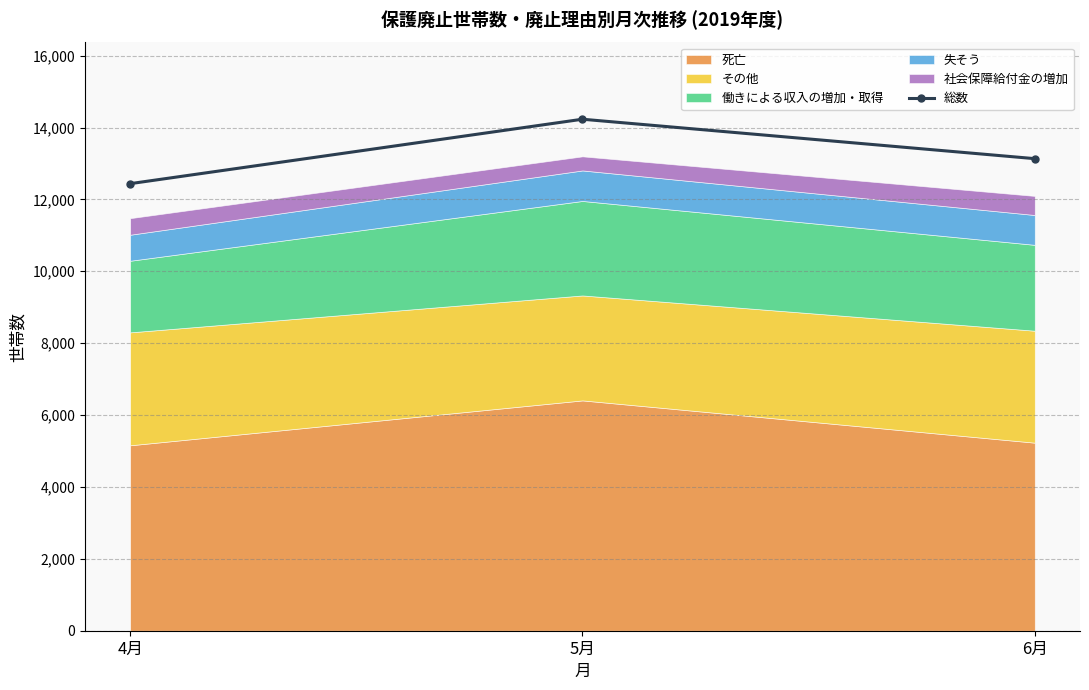

At which category does the chart reach its peak across all series?

5月